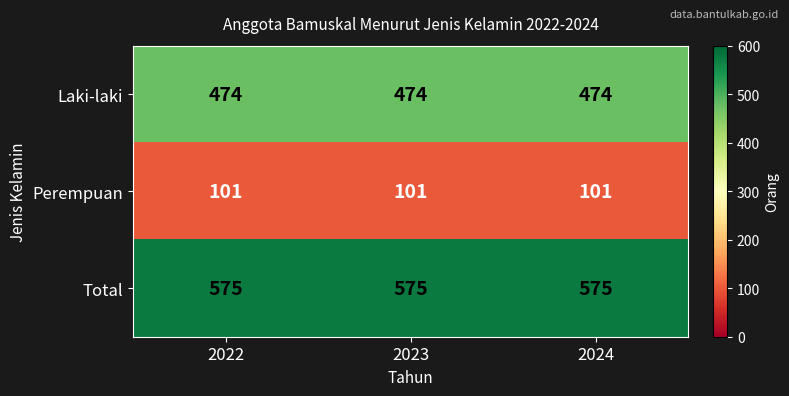

What is the total value across all series at 2022?

1150